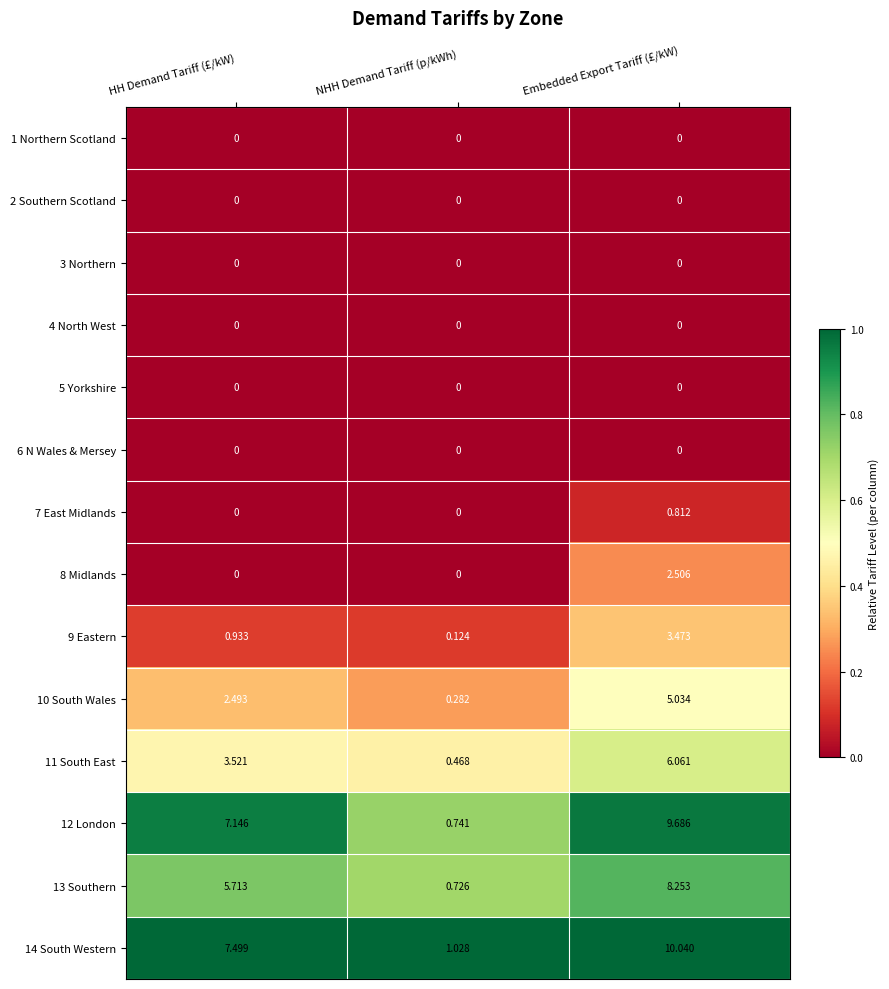

At which category does the chart reach its peak across all series?

Embedded Export Tariff (£/kW)